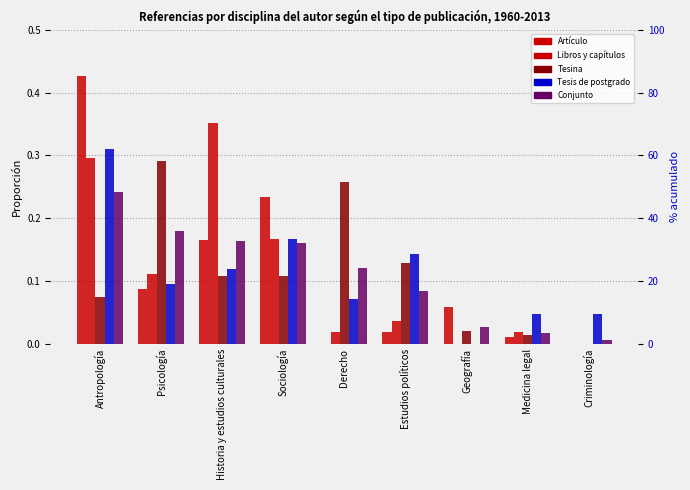

Which series has the widest spread of values?

Artículo